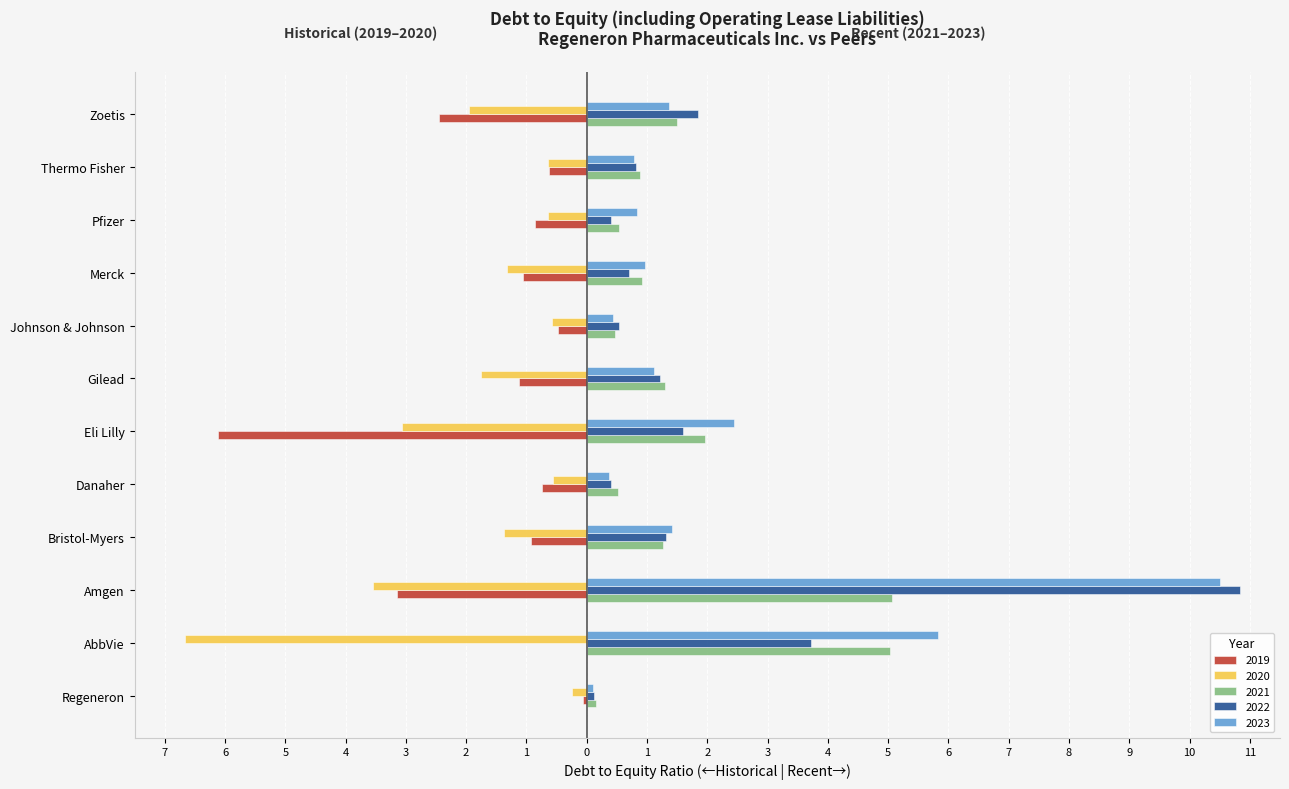

What are all the series names shown in the legend?

2019, 2020, 2021, 2022, 2023